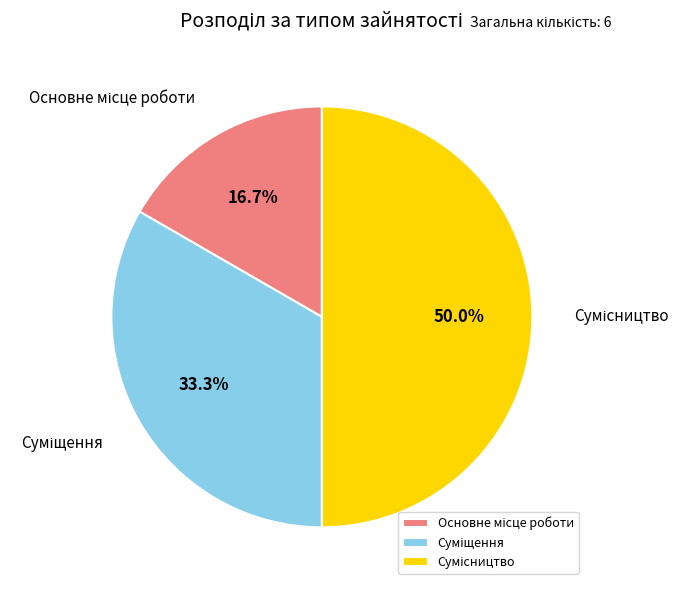

True or false: Сумісництво accounts for 38% of the total.

False